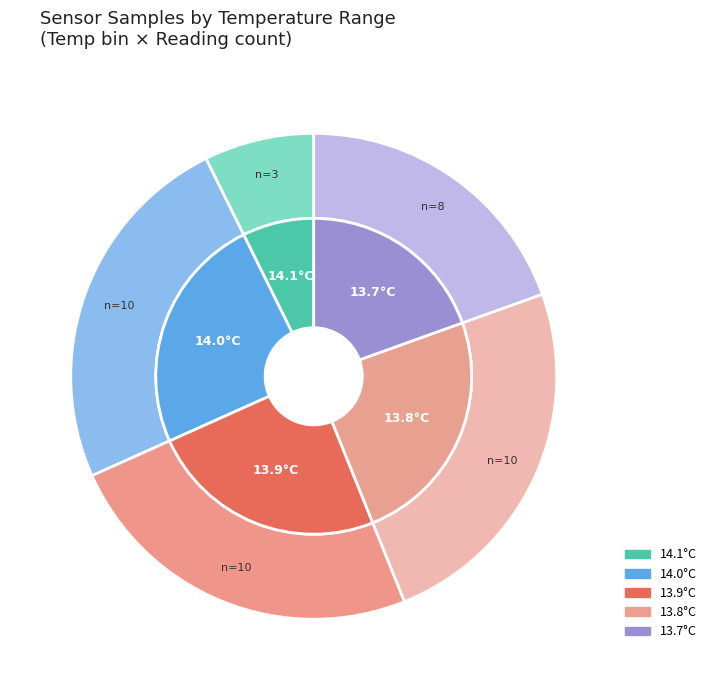

How many slices are in this pie chart?

10